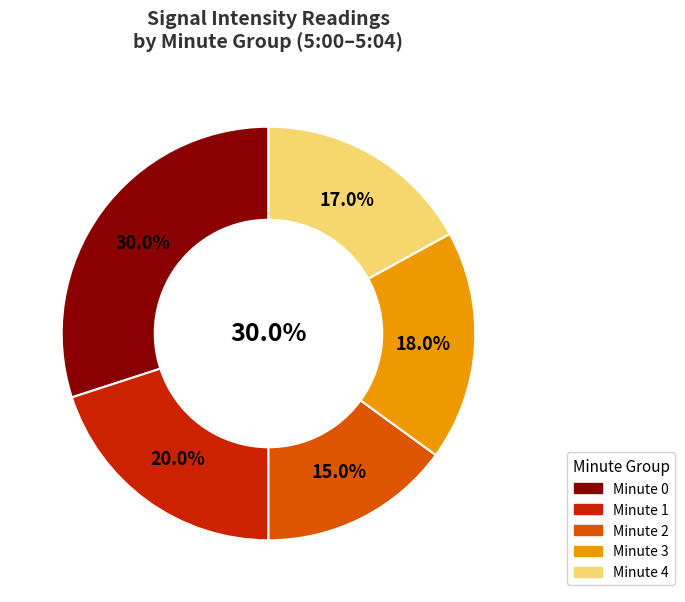

Approximately how many times larger is the value at 2 compared to 0?

0.5